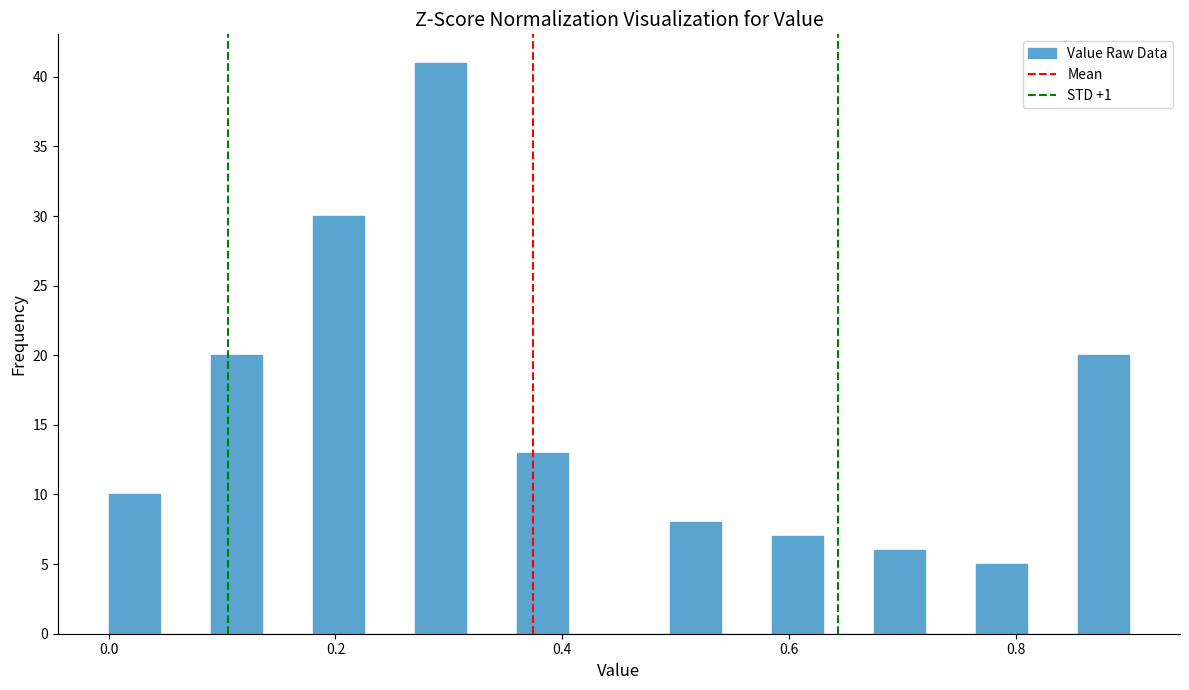

Around what value on the x-axis is the tallest bar? Give the approximate position of its centre, as read against the axis.

0.30